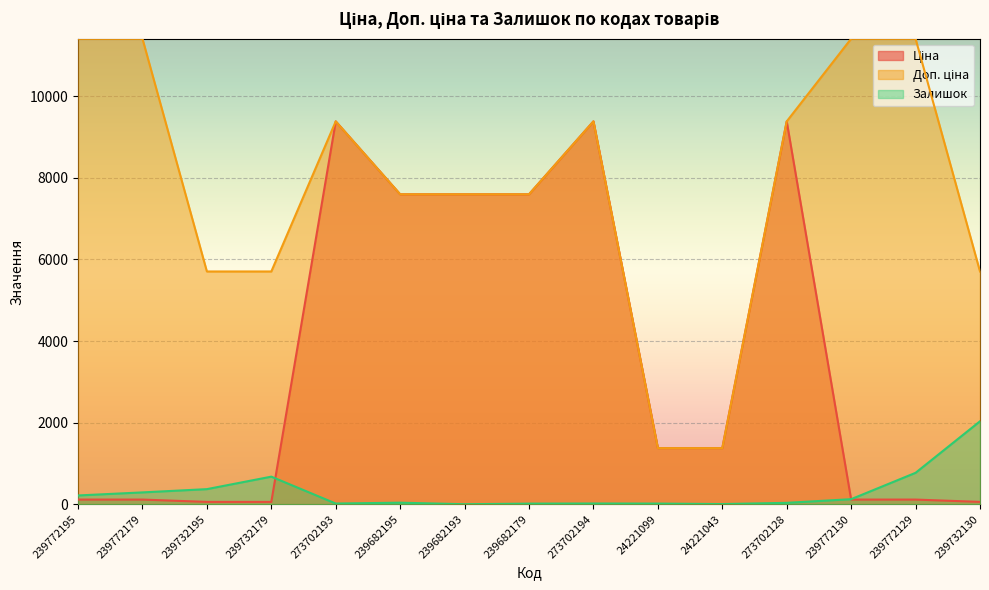

What is the maximum value for Залишок?

2033.0